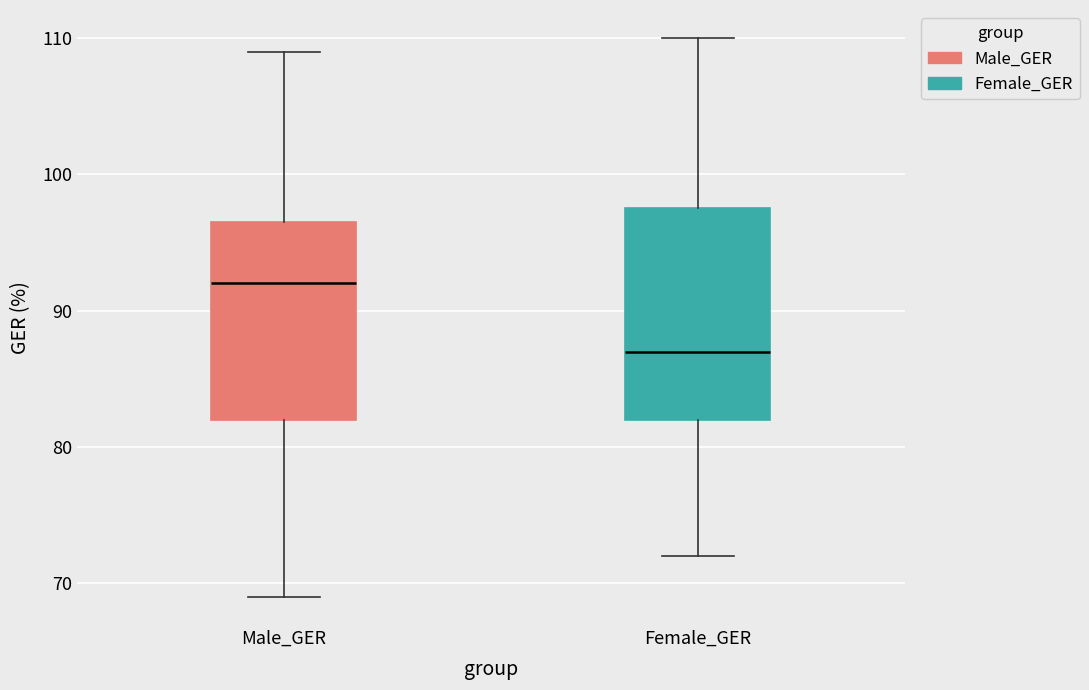

Reading left to right, transcribe this box plot: for each box, give where its median line is, the range the box spans, and where its two whiskers end, as read against the y-axis. The values are not printed on the chart, so give them approximately, as read against the axis.

Male_GER: median 92, box 82 to 97, whiskers 69 to 109
Female_GER: median 87, box 82 to 98, whiskers 72 to 110